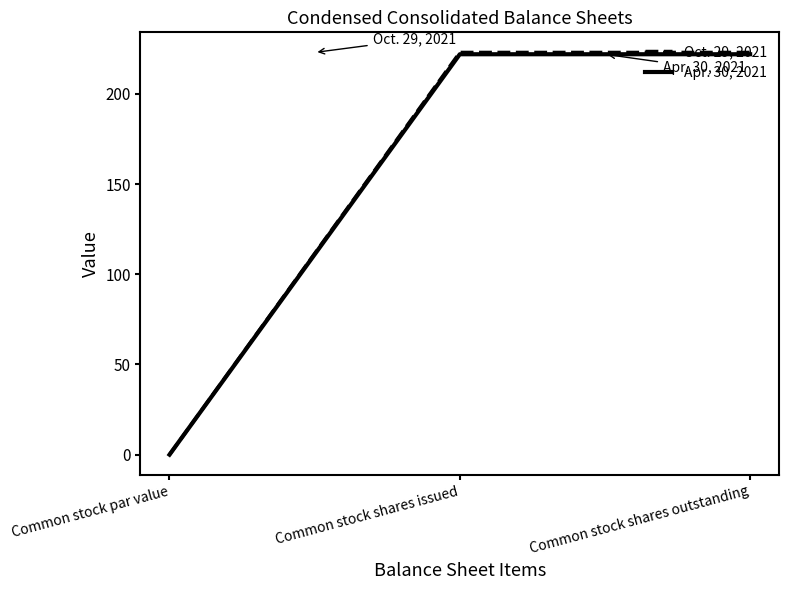

How many series are shown in this chart?

2